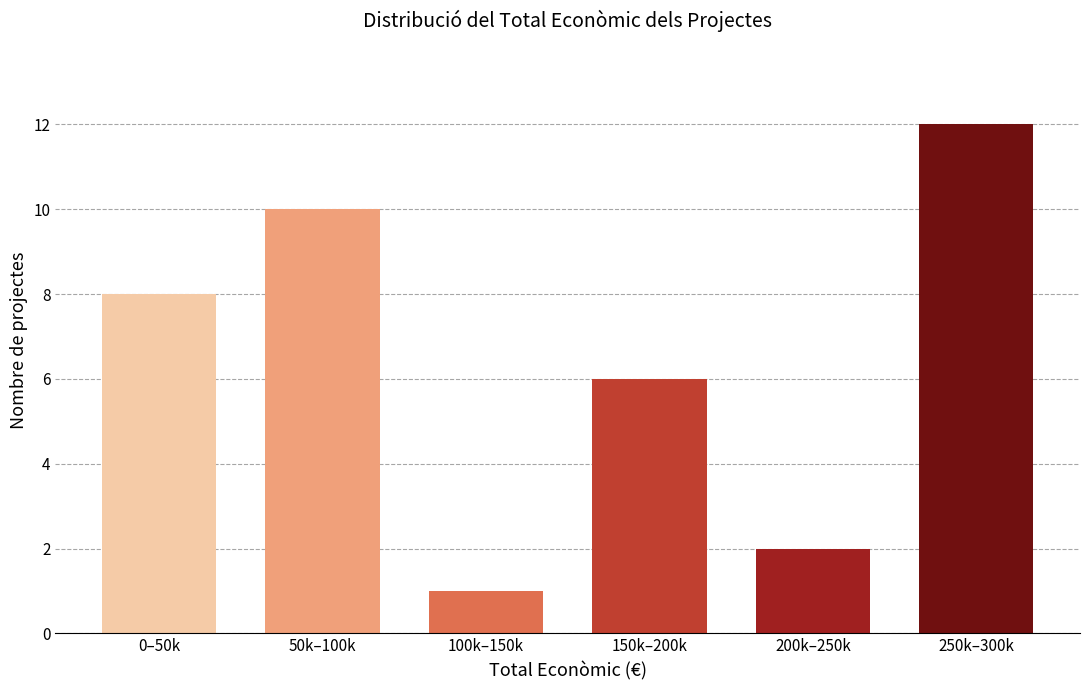

Reading left to right, extract all data points from this chart.

0–50k=8	50k–100k=10	100k–150k=1	150k–200k=6	200k–250k=2	250k–300k=12